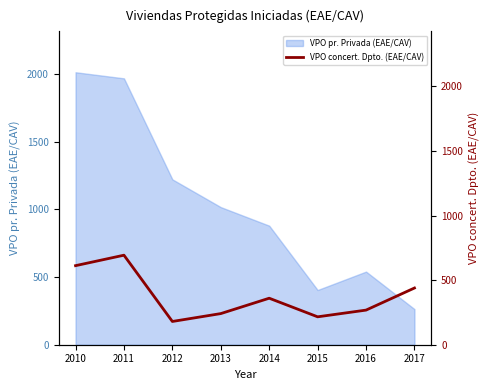

Which category has the highest value across all series?

2011